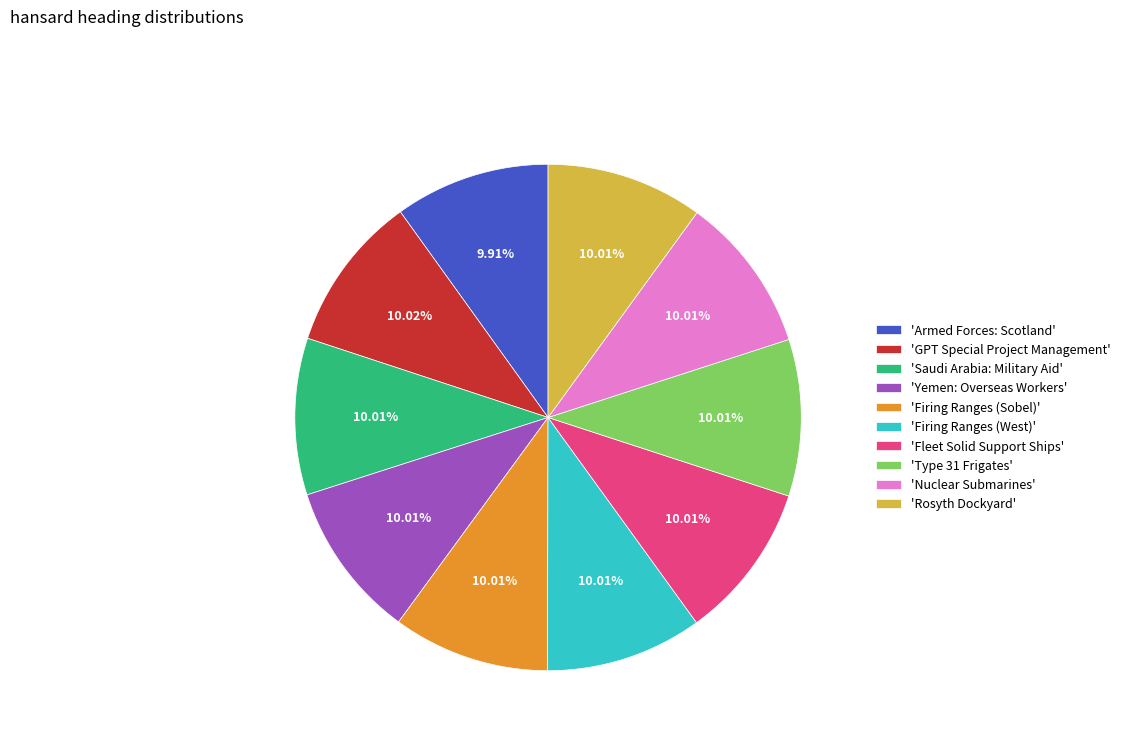

What is the ratio of the value at 'Type 31 Frigates' to the value at 'Nuclear Submarines'?

1.0